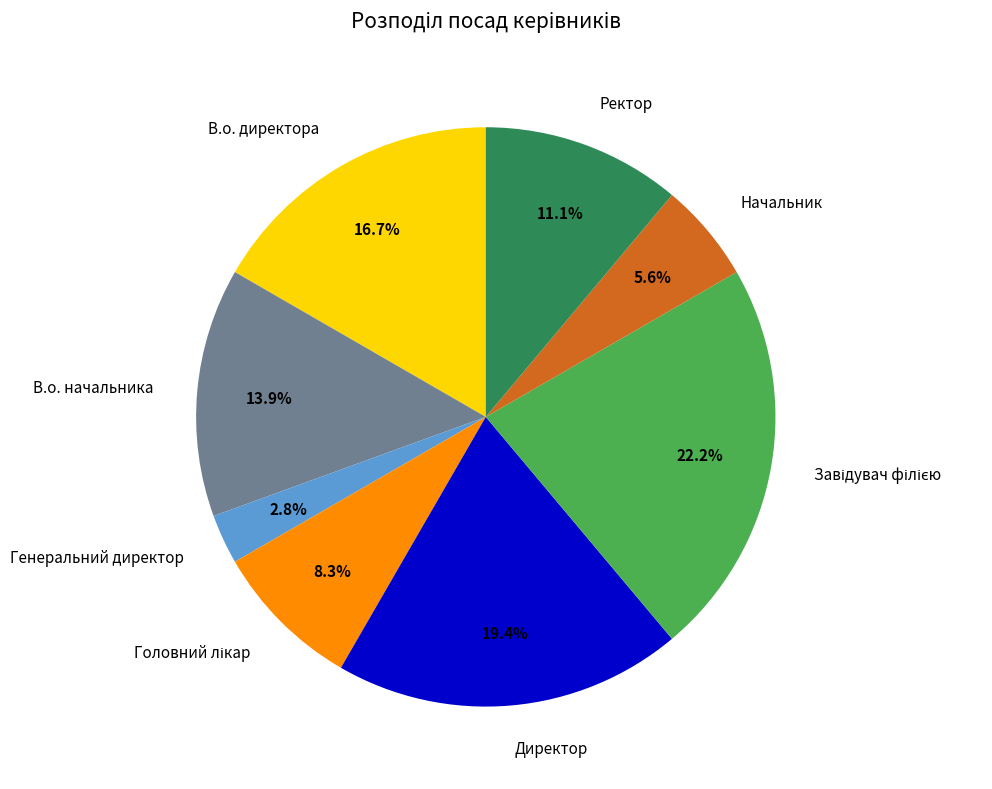

Is В.о. начальника the majority of the pie?

No